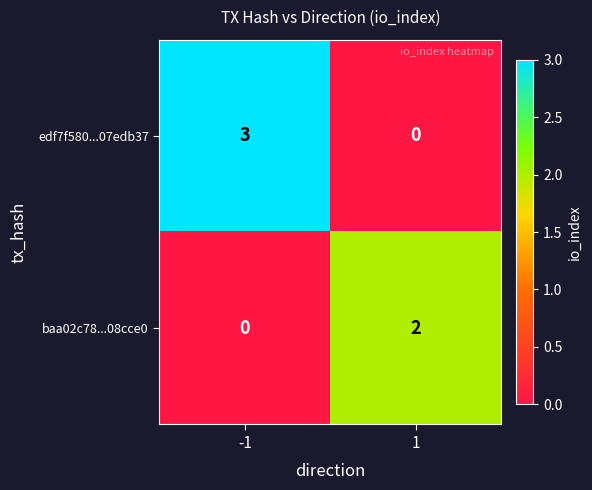

What is the difference between the edf7f580...07edb37 values at 1 and -1?

3